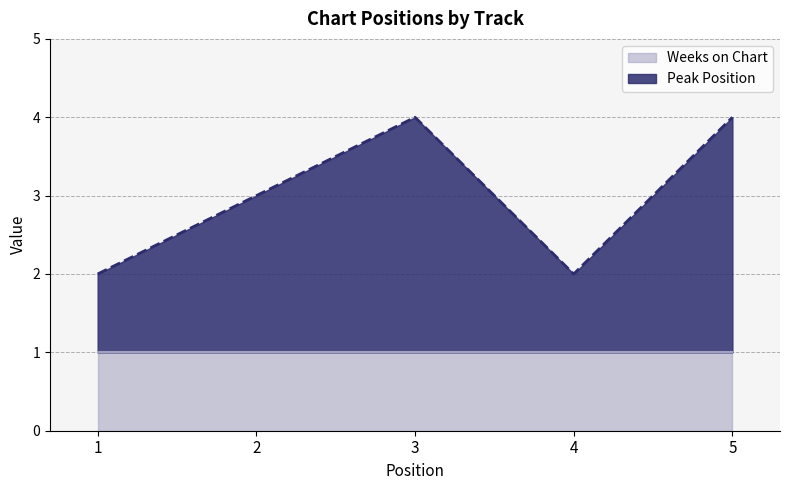

Is it true that Weeks on Chart equals 0 at 3?

False